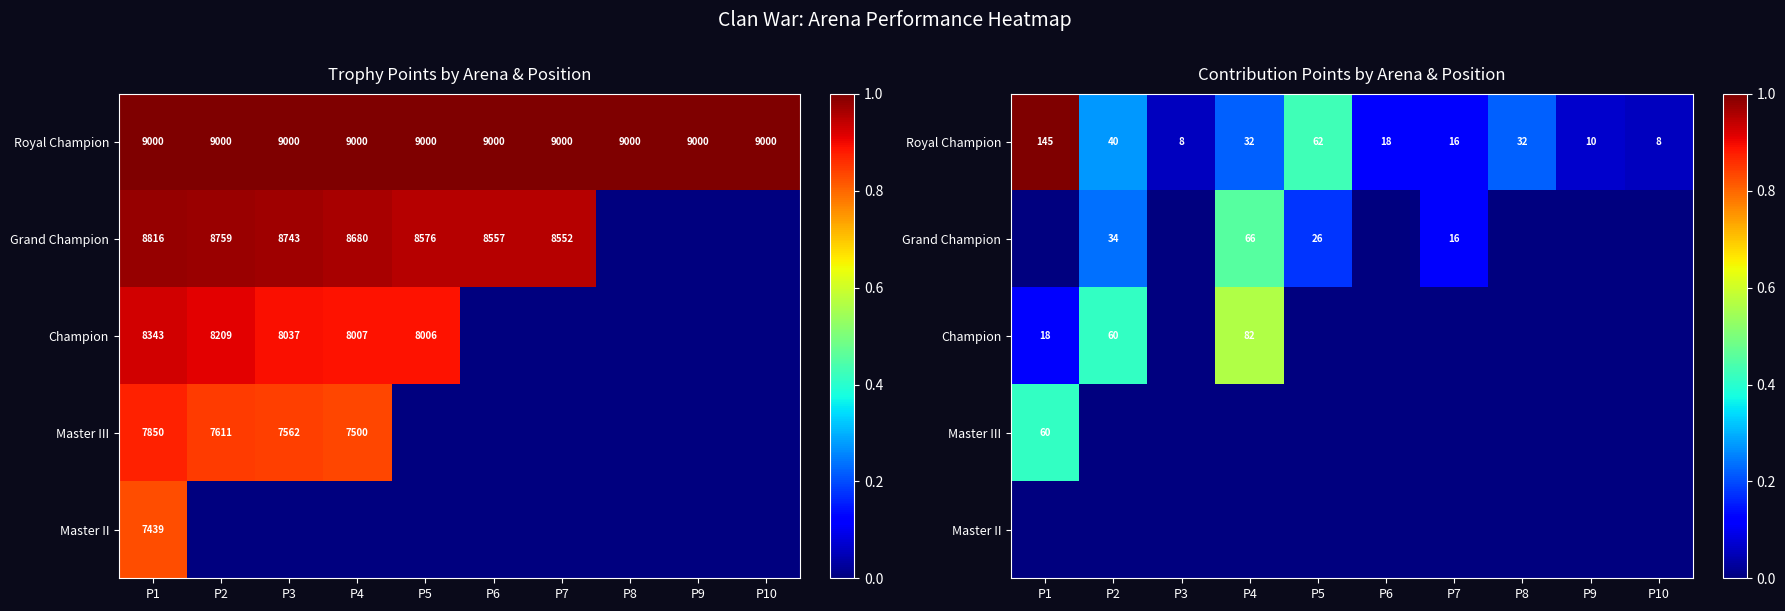

At which label does Royal Champion reach its peak?

P1